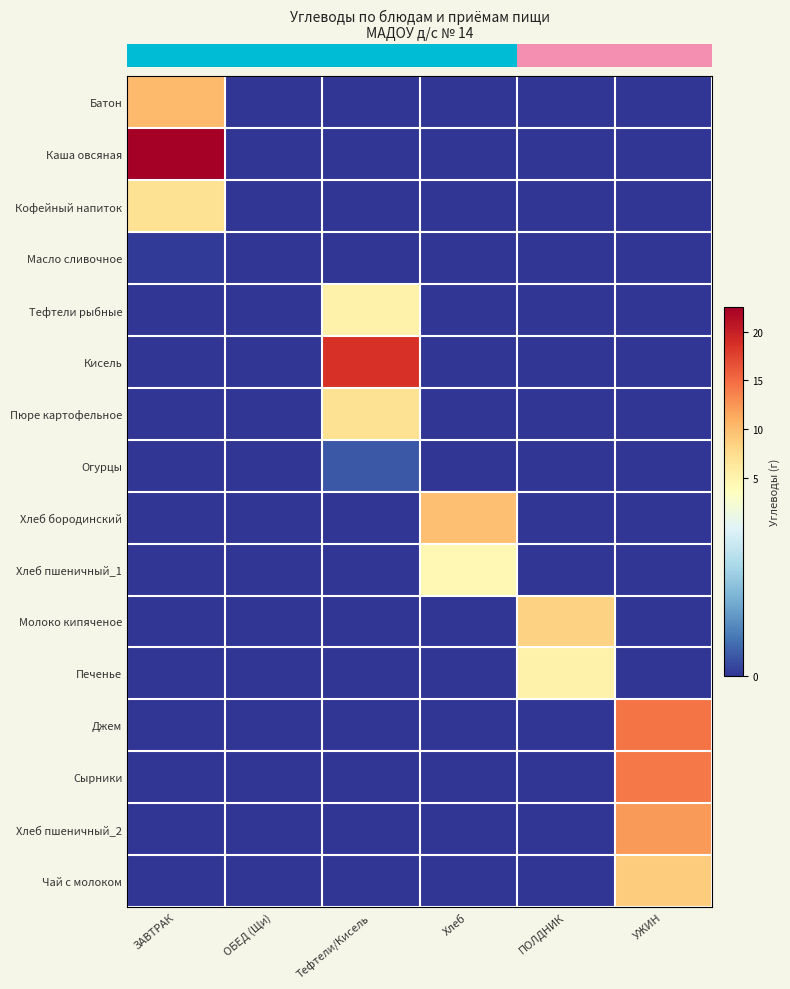

At which category is the sum across all series the highest?

УЖИН